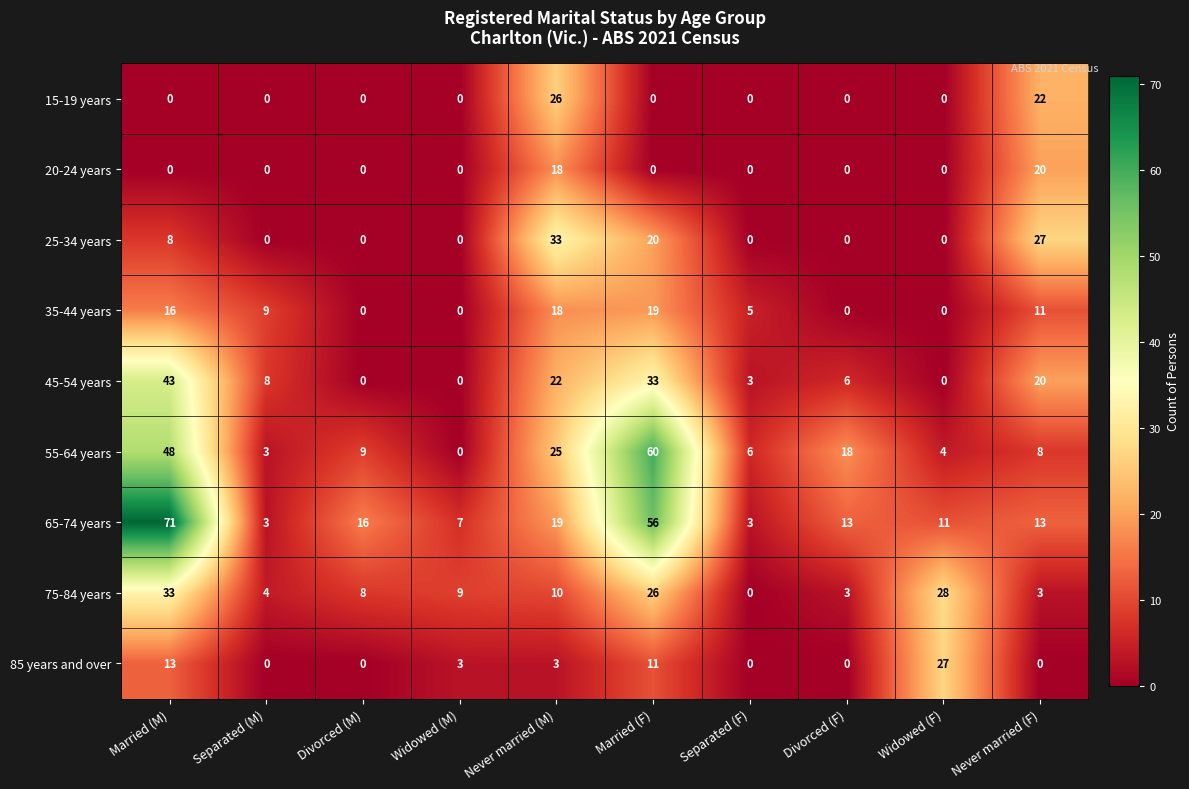

The value of 75-84 years at Widowed (M) is 9. True or false?

True